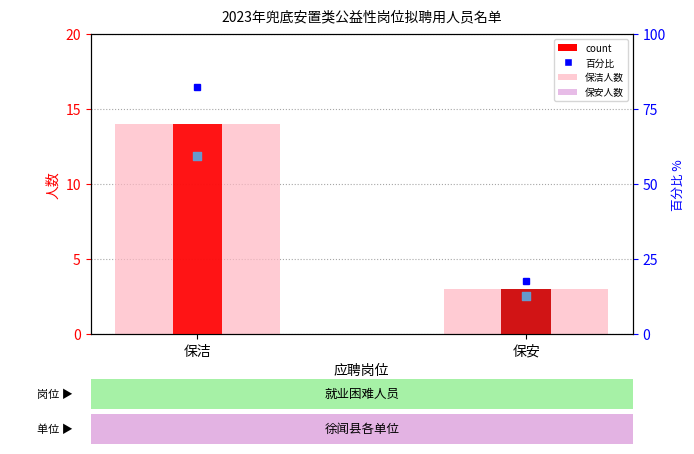

What is the change in value from 保洁 to 保安?

-11